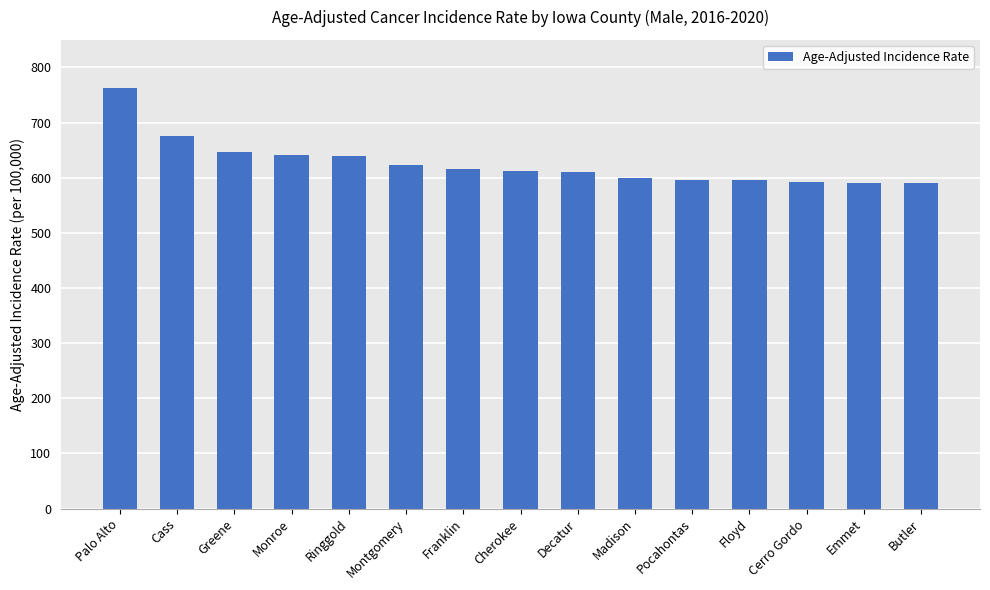

The chart shows a value of 599.2 at Madison. True or false?

True